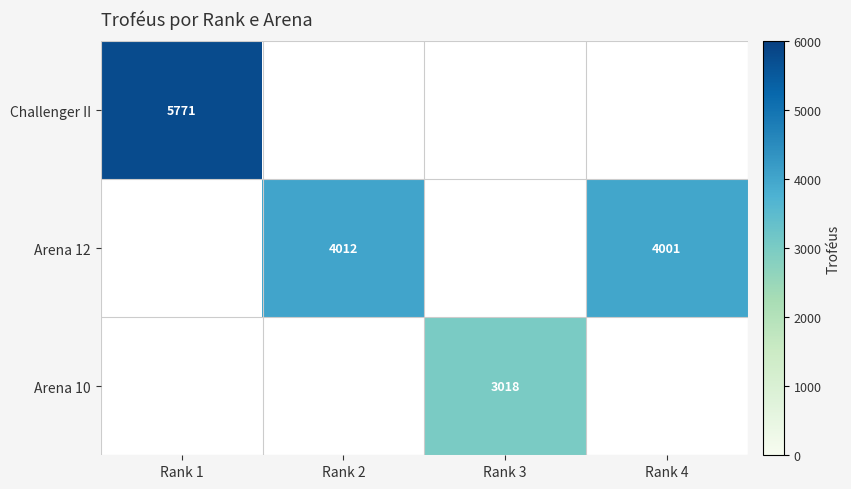

Count the number of data series in this chart.

3